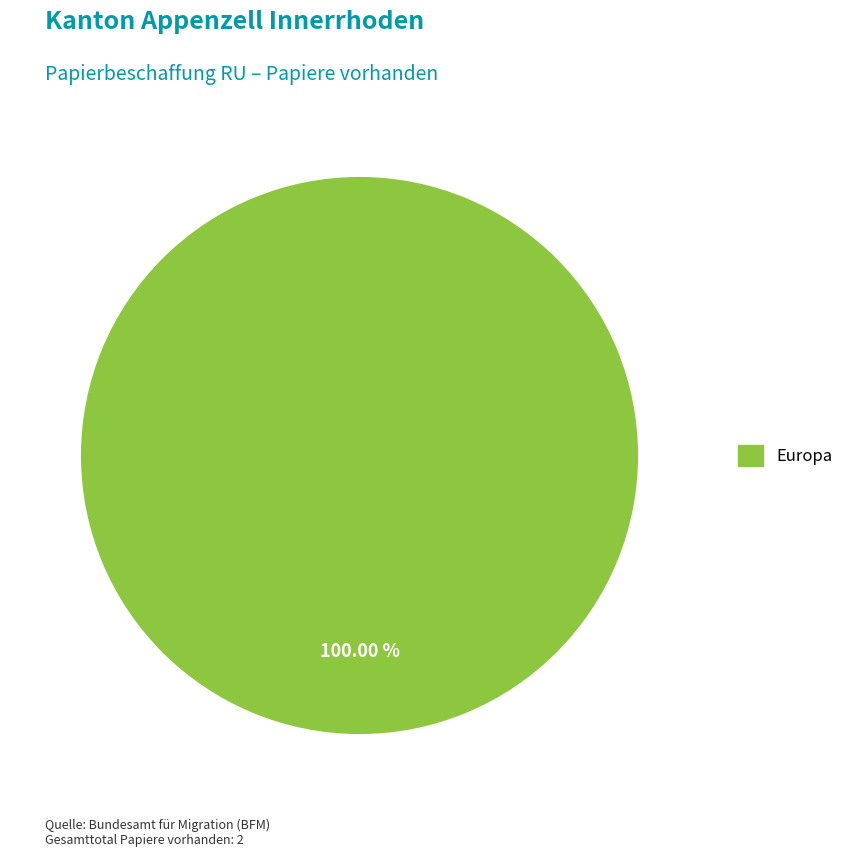

Does any single category account for the majority?

Yes